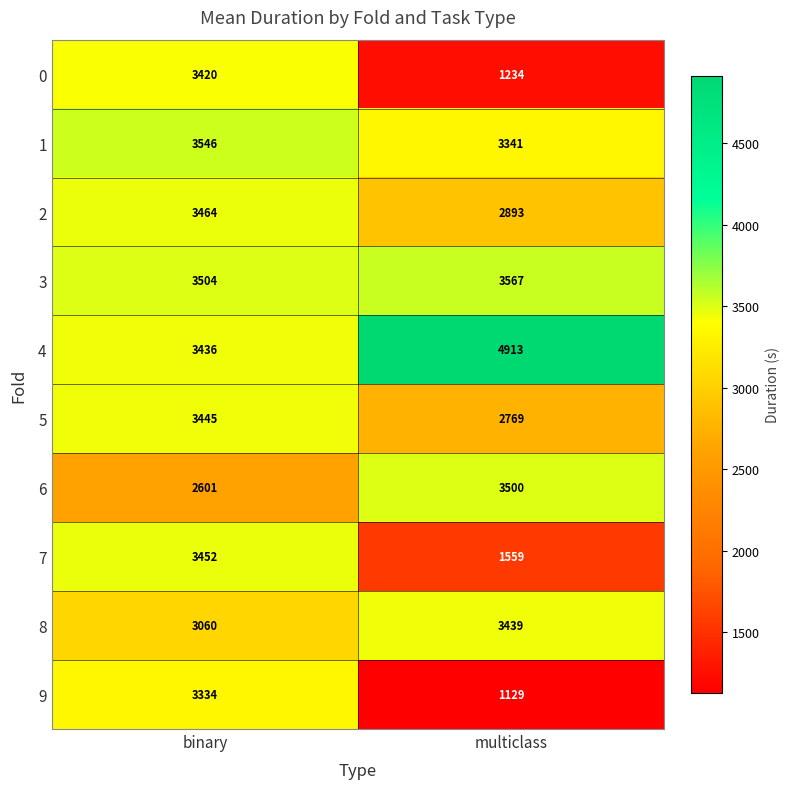

At which label is 9 closest to 2231?

multiclass